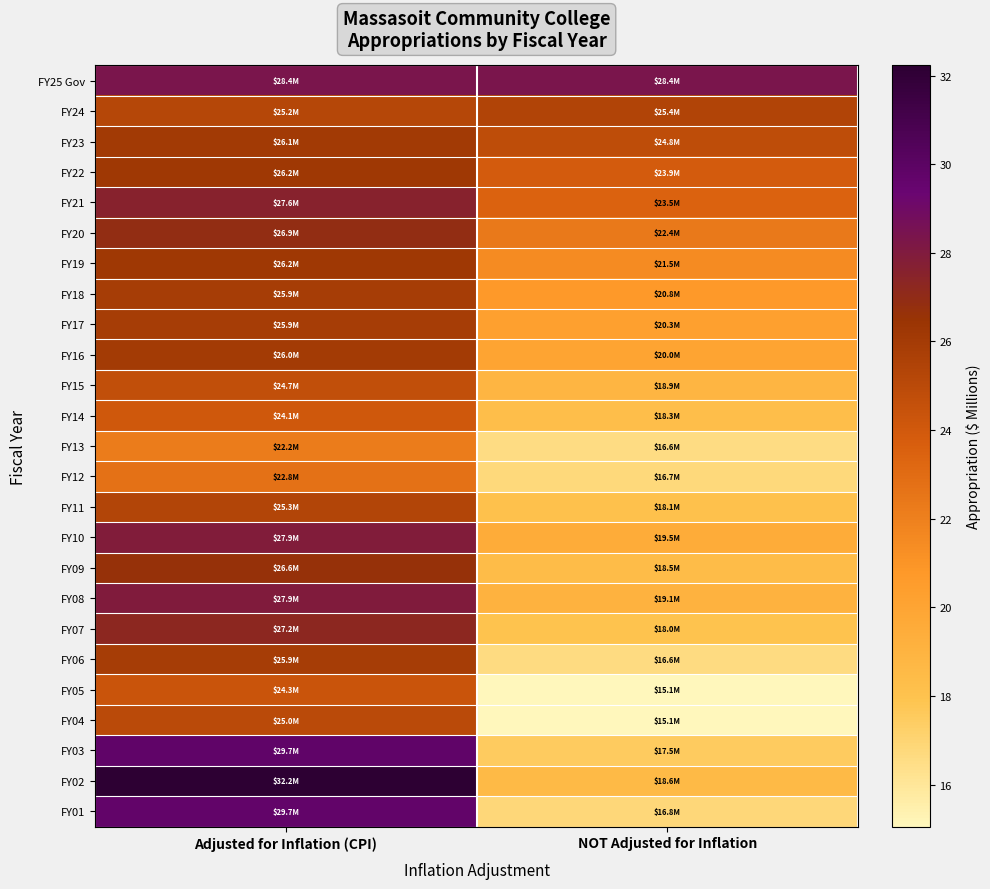

At Adjusted for Inflation (CPI), list the series in order from smallest to largest.

FY13, FY12, FY14, FY05, FY15, FY04, FY24, FY11, FY06, FY18, FY17, FY16, FY23, FY22, FY19, FY09, FY20, FY07, FY21, FY10, FY08, FY25 Gov, FY01, FY03, FY02